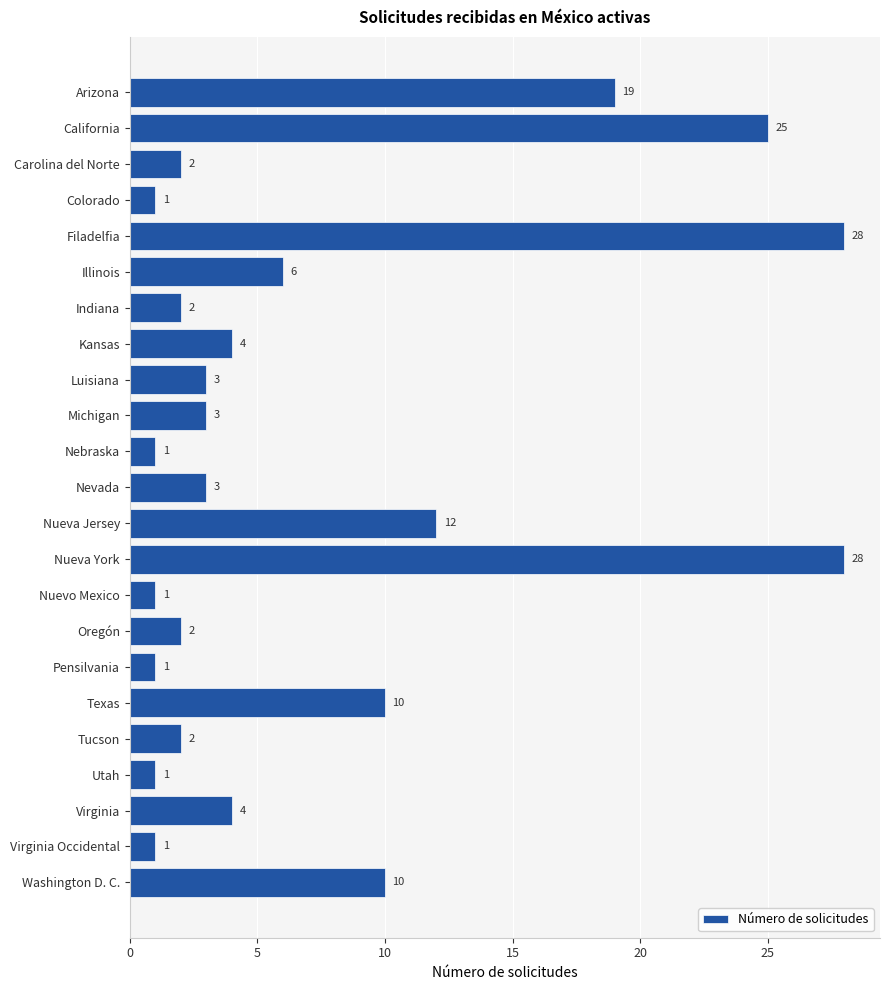

What is the maximum value shown in the chart?

28